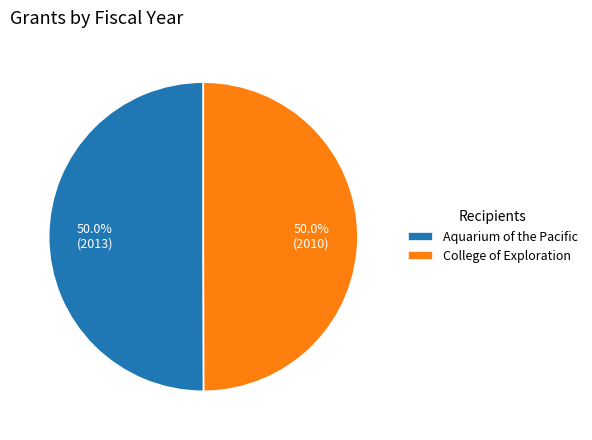

Approximately how many times larger is the value at College of Exploration compared to Aquarium of the Pacific?

1.0